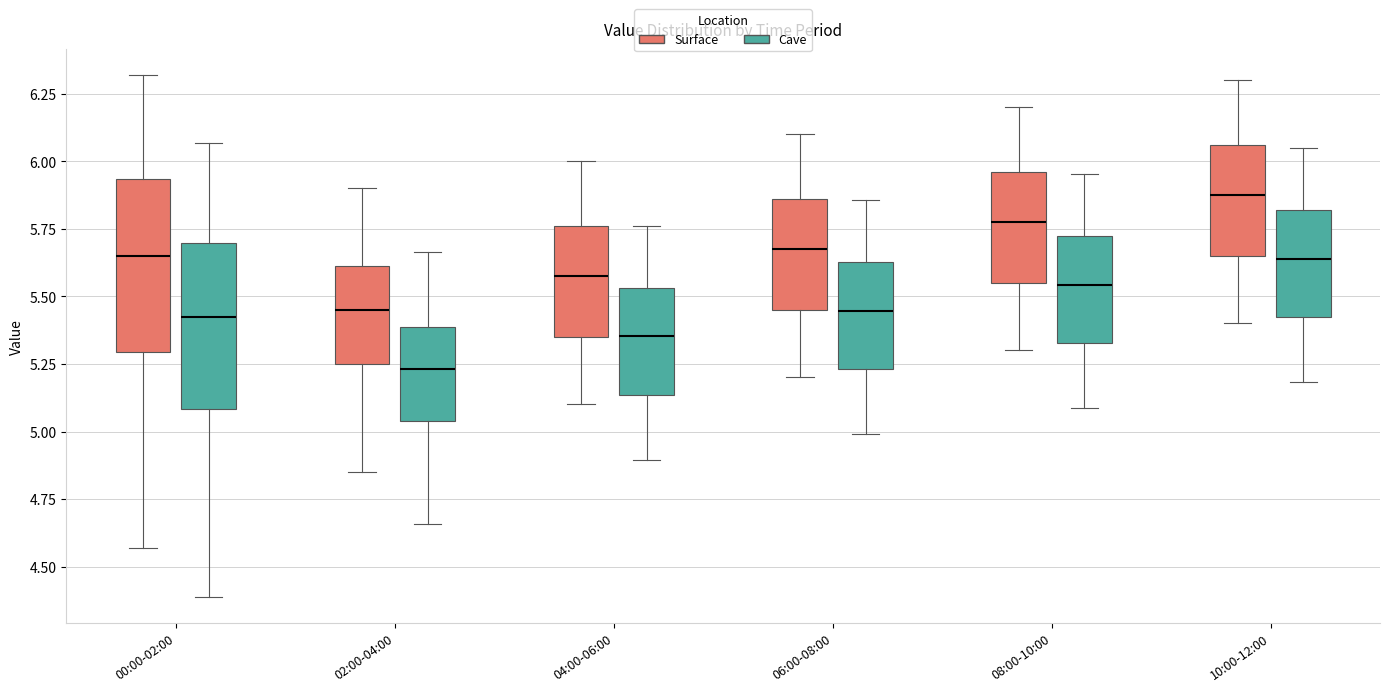

Reading left to right, transcribe this box plot: for each box, give where its median line is, the range the box spans, and where its two whiskers end, as read against the y-axis. The values are not printed on the chart, so give them approximately, as read against the axis.

00:00-02:00 (Surface): median 5.65, box 5.30 to 5.95, whiskers 4.55 to 6.30
00:00-02:00 (Cave): median 5.40, box 5.10 to 5.70, whiskers 4.40 to 6.05
02:00-04:00 (Surface): median 5.45, box 5.25 to 5.60, whiskers 4.85 to 5.90
02:00-04:00 (Cave): median 5.25, box 5.05 to 5.40, whiskers 4.65 to 5.65
04:00-06:00 (Surface): median 5.60, box 5.35 to 5.75, whiskers 5.10 to 6.00
04:00-06:00 (Cave): median 5.35, box 5.15 to 5.55, whiskers 4.90 to 5.75
06:00-08:00 (Surface): median 5.70, box 5.45 to 5.85, whiskers 5.20 to 6.10
06:00-08:00 (Cave): median 5.45, box 5.25 to 5.65, whiskers 5.00 to 5.85
08:00-10:00 (Surface): median 5.80, box 5.55 to 5.95, whiskers 5.30 to 6.20
08:00-10:00 (Cave): median 5.55, box 5.35 to 5.70, whiskers 5.10 to 5.95
10:00-12:00 (Surface): median 5.90, box 5.65 to 6.05, whiskers 5.40 to 6.30
10:00-12:00 (Cave): median 5.65, box 5.40 to 5.80, whiskers 5.20 to 6.05